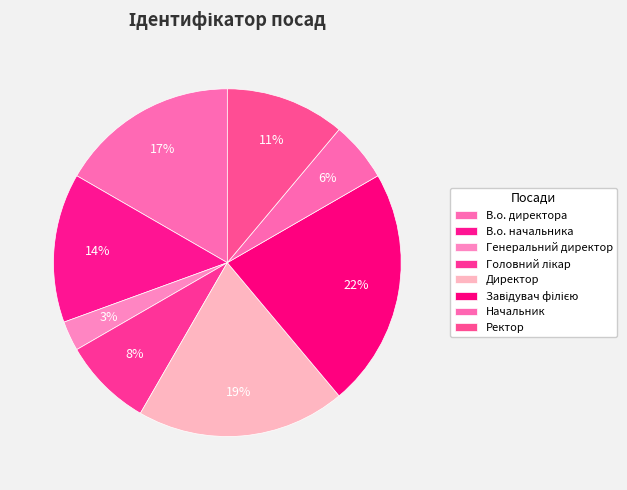

Count the number of slices in the pie.

8